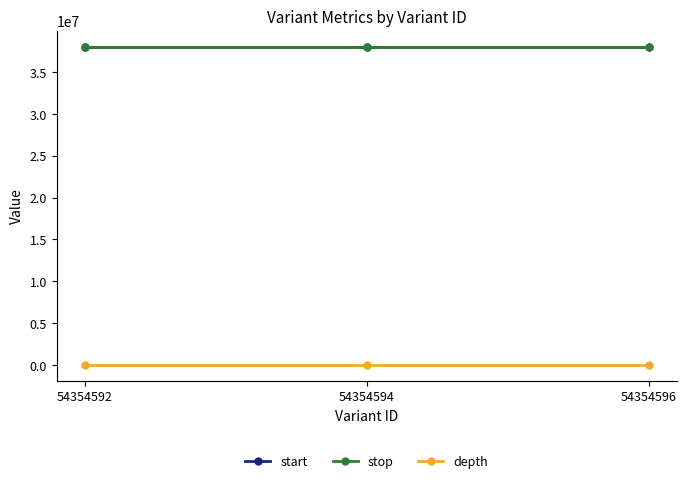

At how many categories does at least one series exceed 35462166?

3